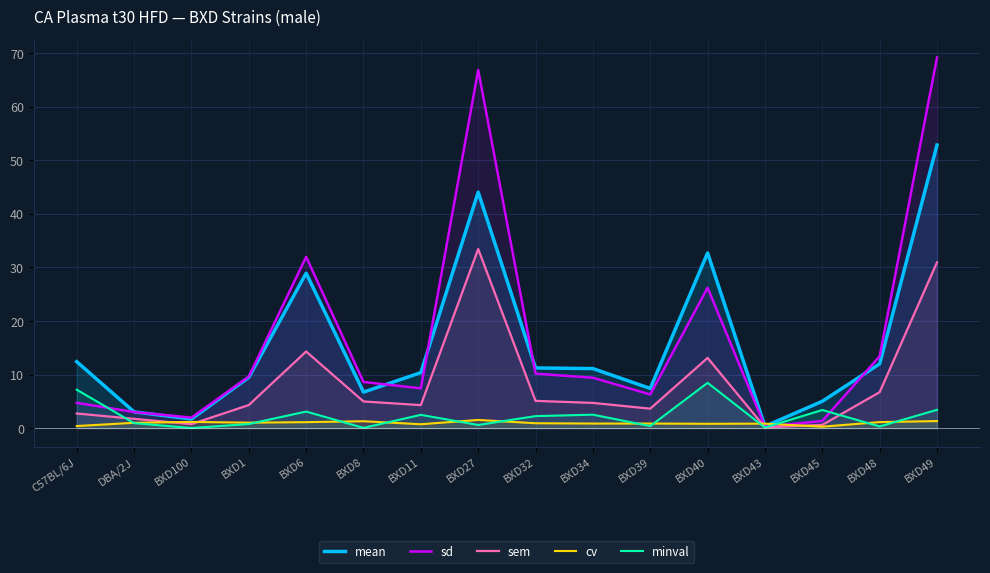

How many interior local peaks does the minval series have?

5